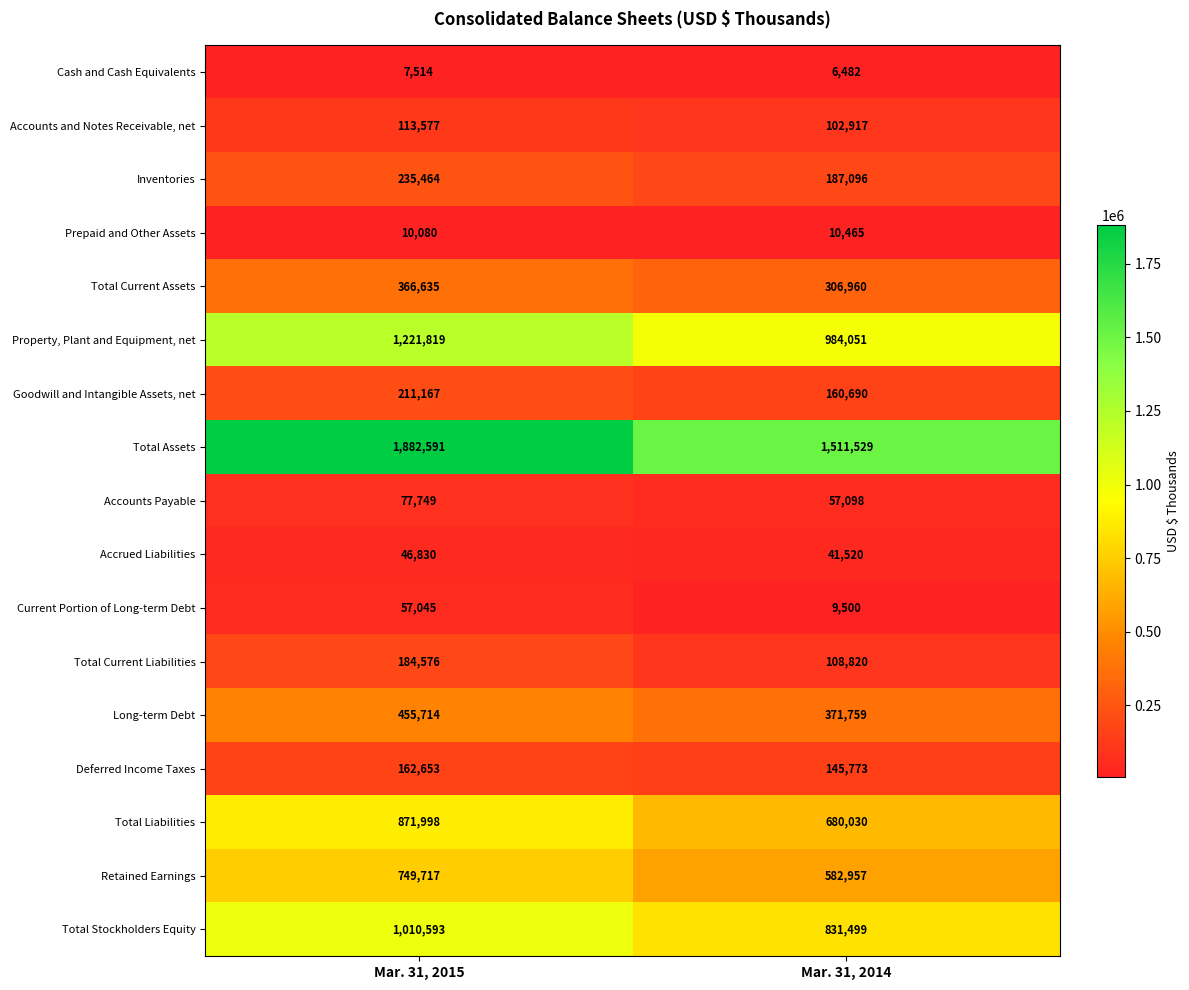

At which label does Property, Plant and Equipment, net reach its peak?

Mar. 31, 2015